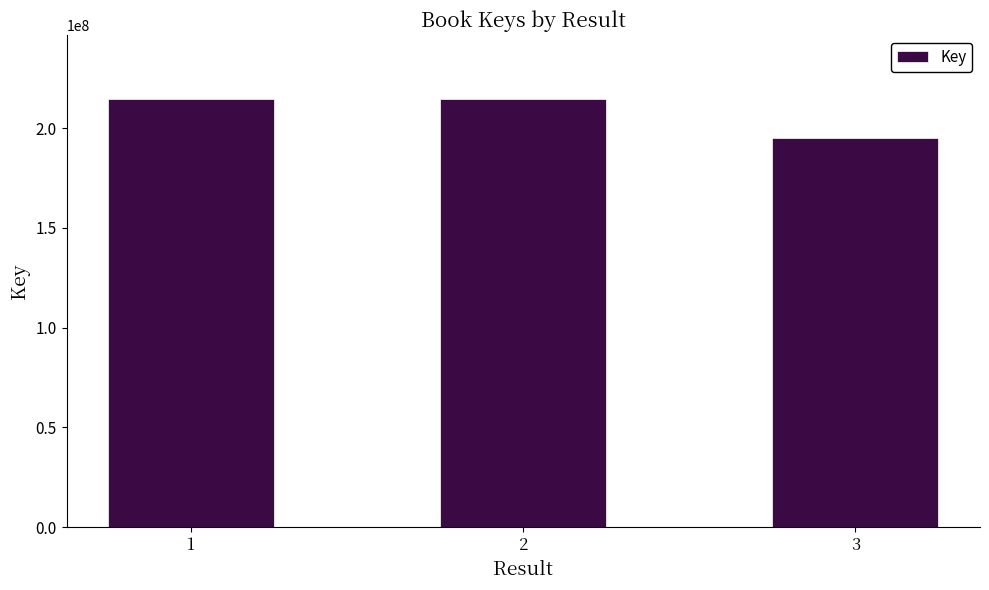

What is the ratio of the value at 3 to the value at 1?

0.9